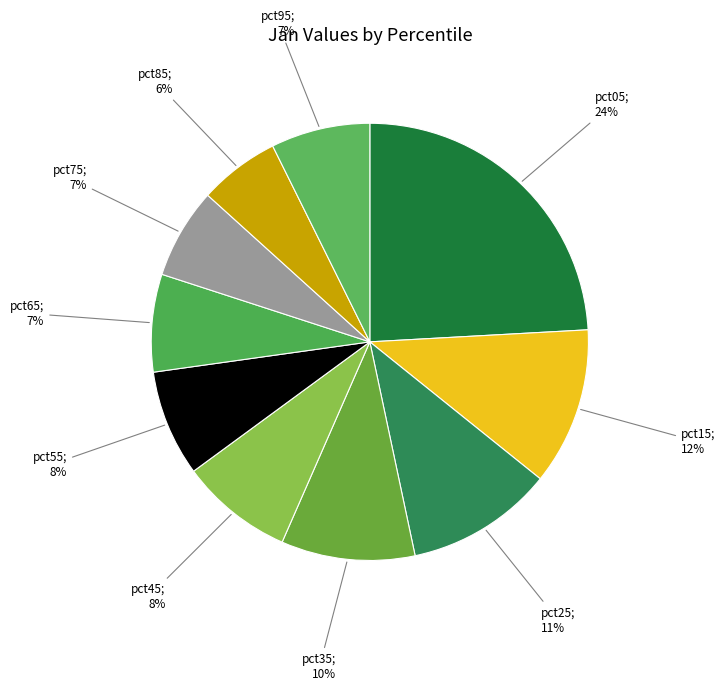

Count the number of slices in the pie.

10